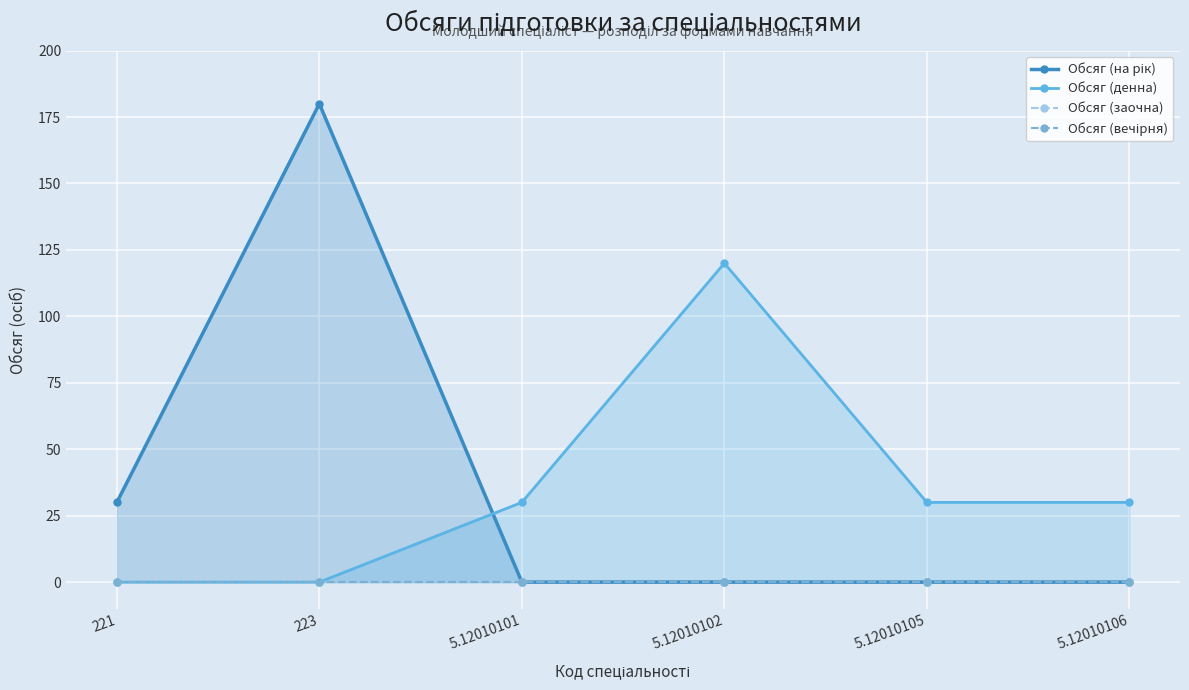

True or false: Обсяг (на рік) and Обсяг (заочна) cross at least once.

False